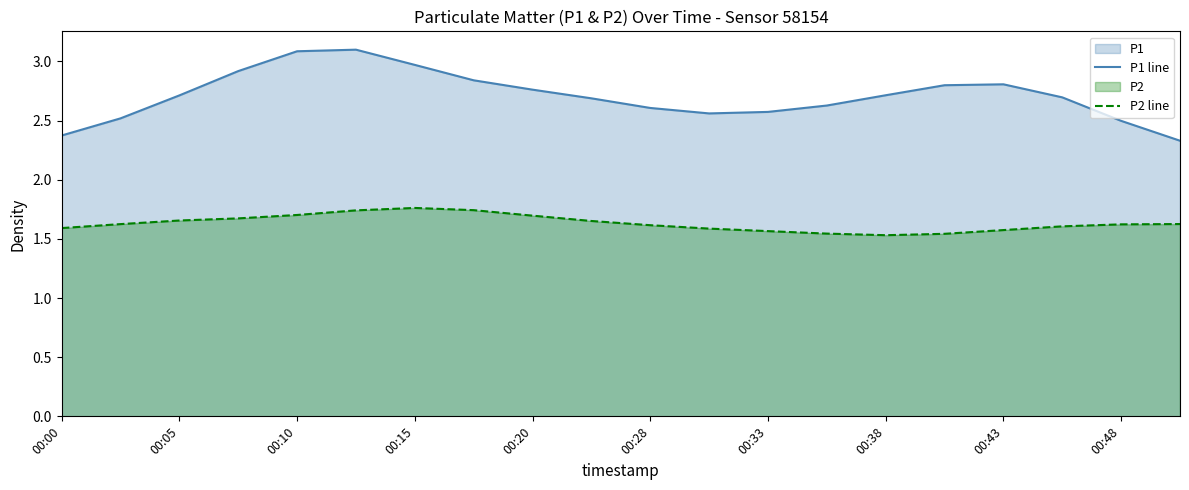

Which series has the largest range (max minus min)?

P1 line